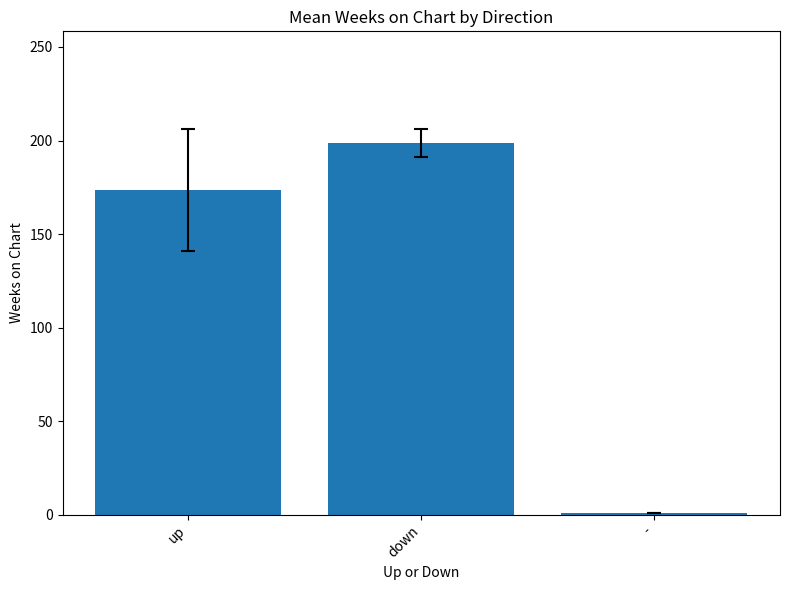

True or false: the data shows 198.7 at down.

True